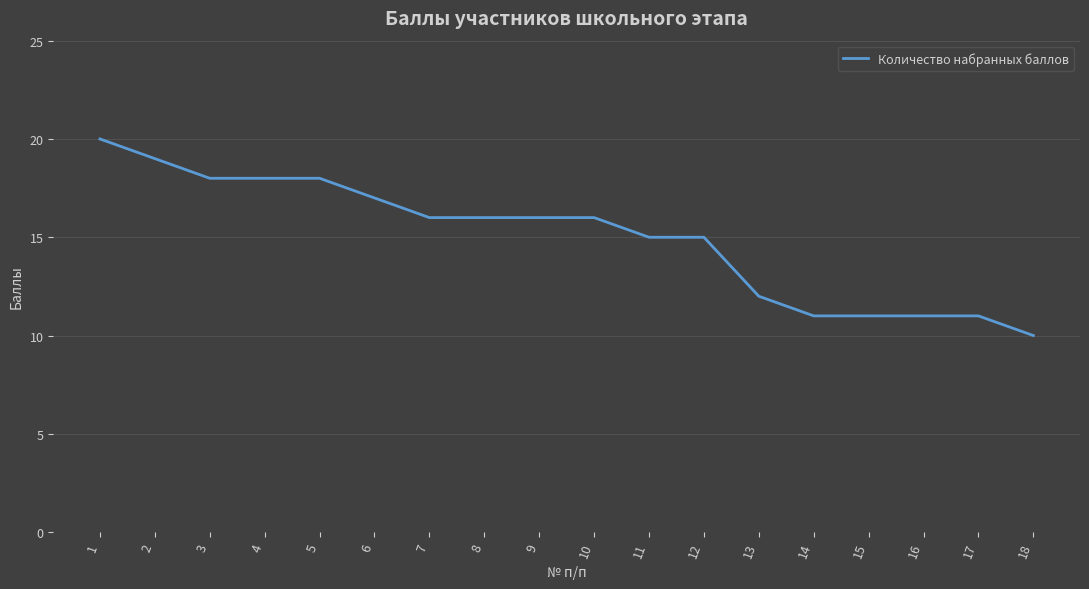

Between 4 and 6, which is larger?

4